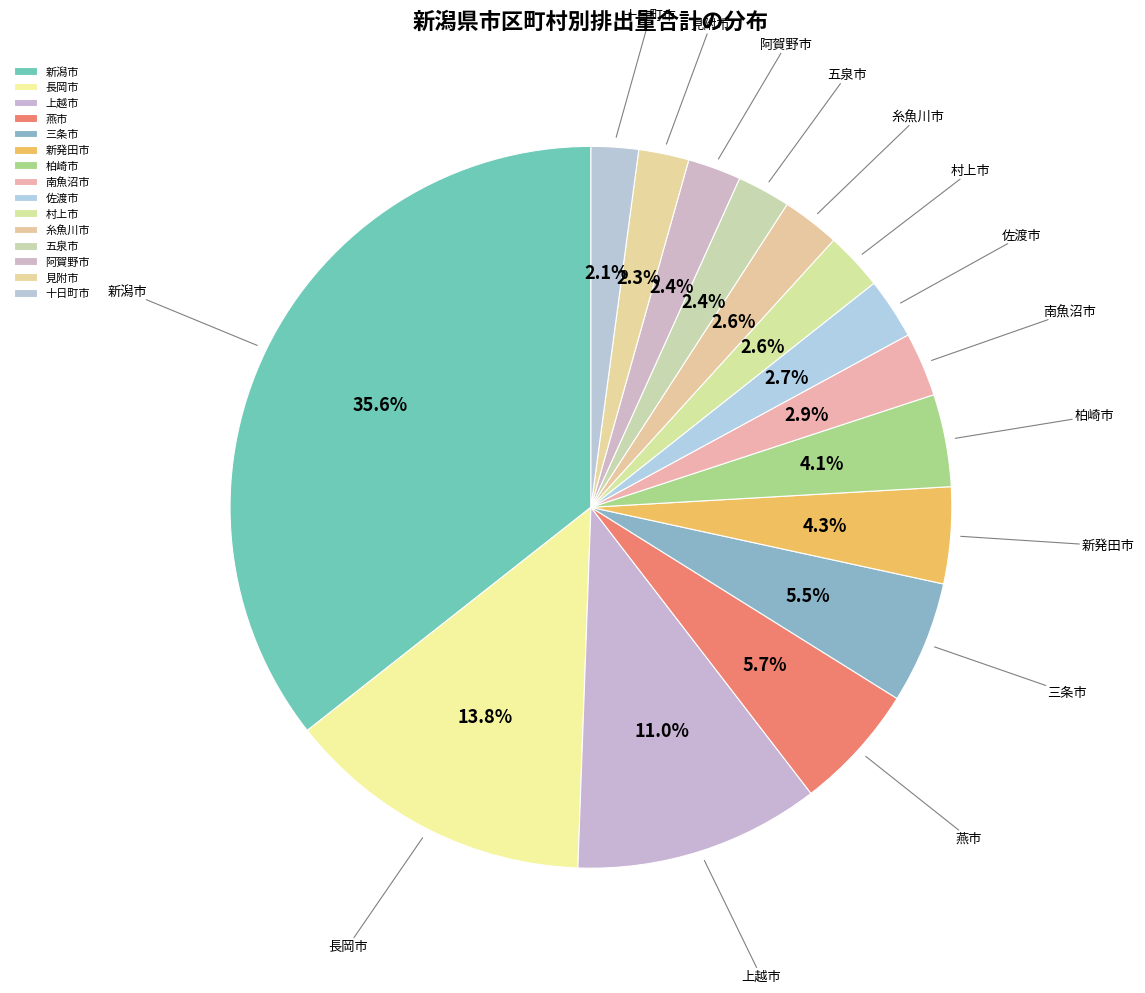

Approximately how many times larger is the value at 佐渡市 compared to 三条市?

0.5